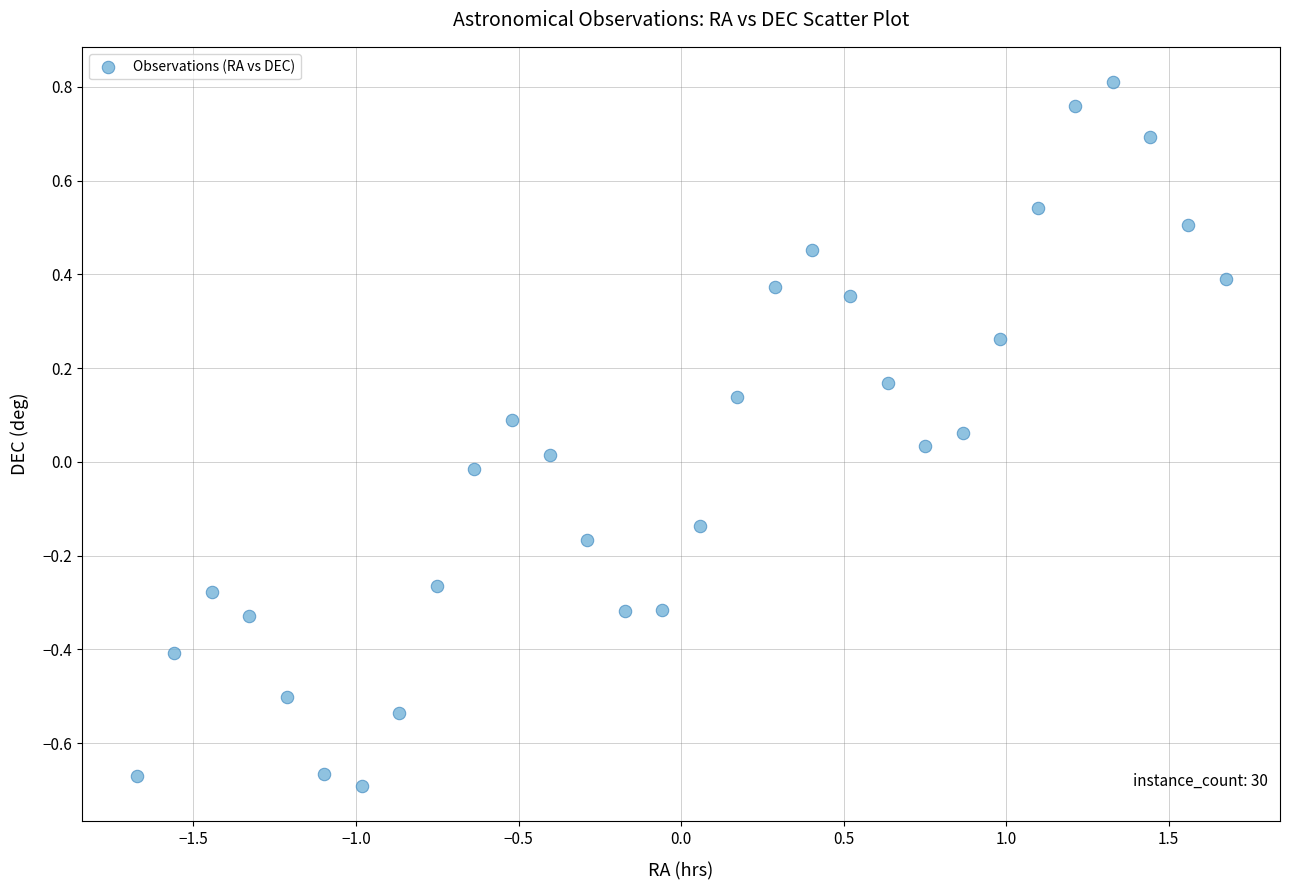

What is the range of Y values (max minus min)?

1.5